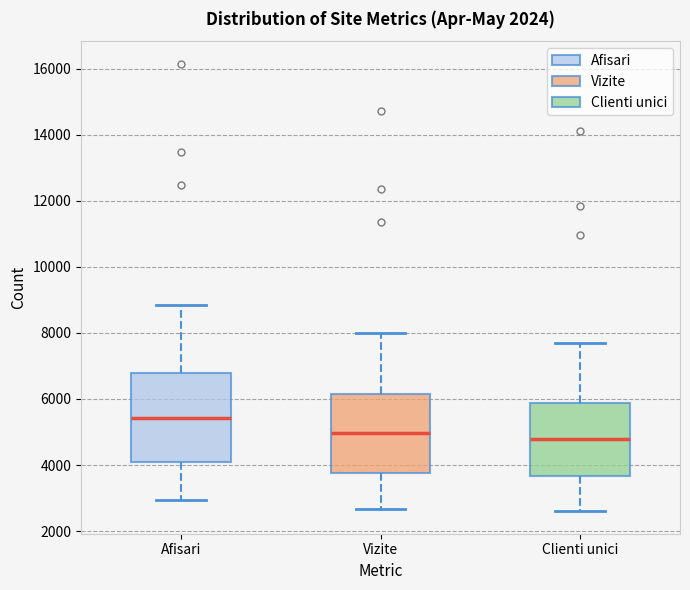

Where does the upper whisker of the box for Clienti unici end on the y-axis? The values are not printed on the chart, so give them approximately, as read against the axis.

7800